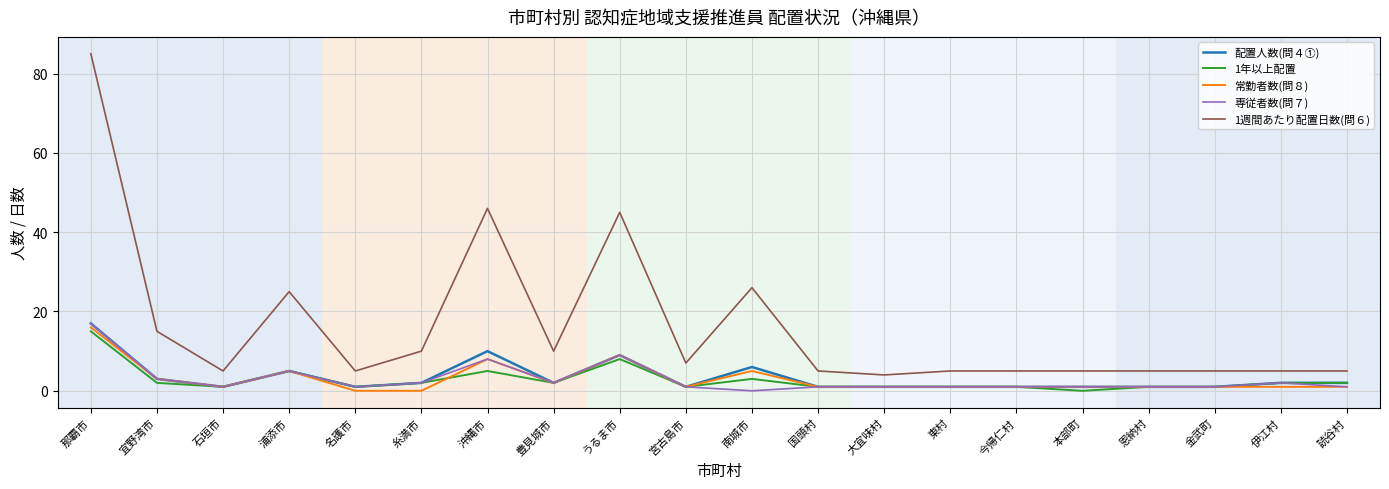

Is the value of 1週間あたり配置日数(問６) at 糸満市 greater than the value of 1年以上配置 at 恩納村?

Yes